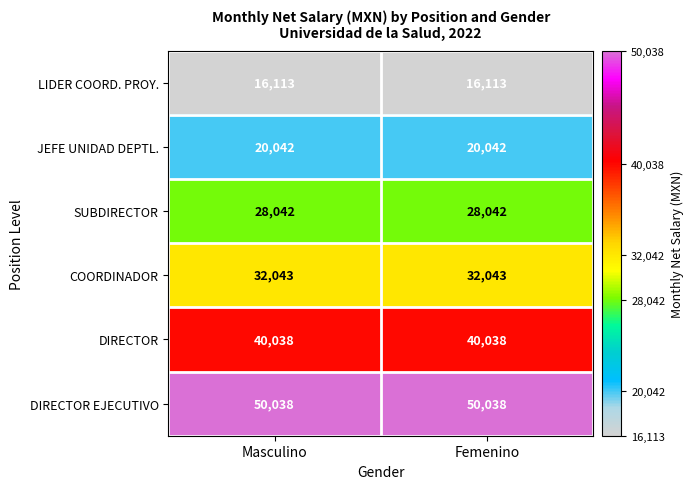

What is the spread (max minus min) of values at Masculino?

33925